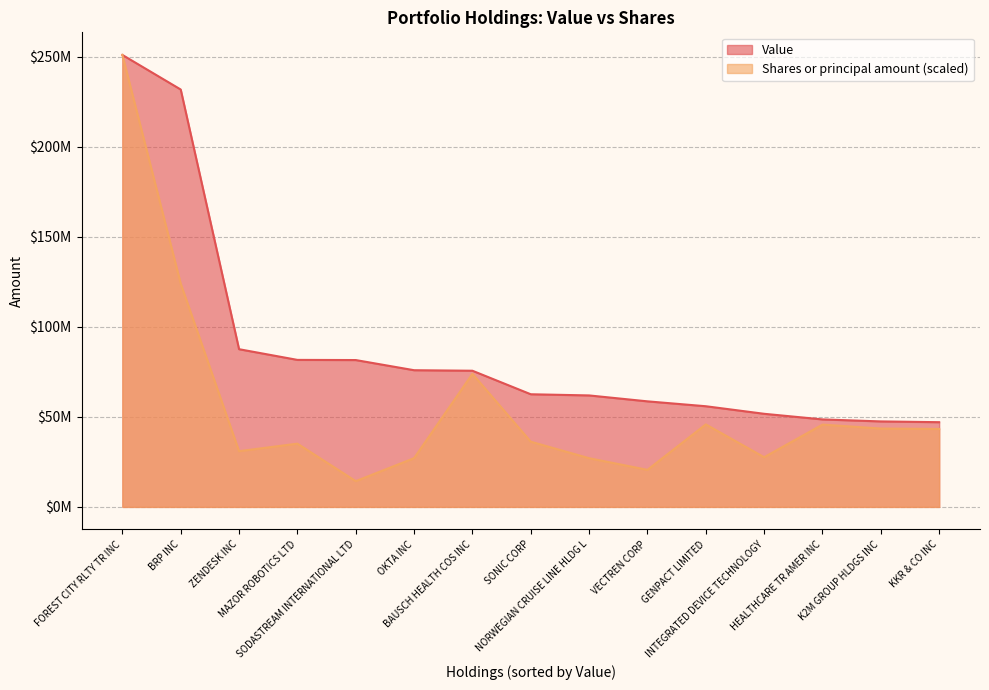

Where does the Shares or principal amount series first go above 36215548?

FOREST CITY RLTY TR INC